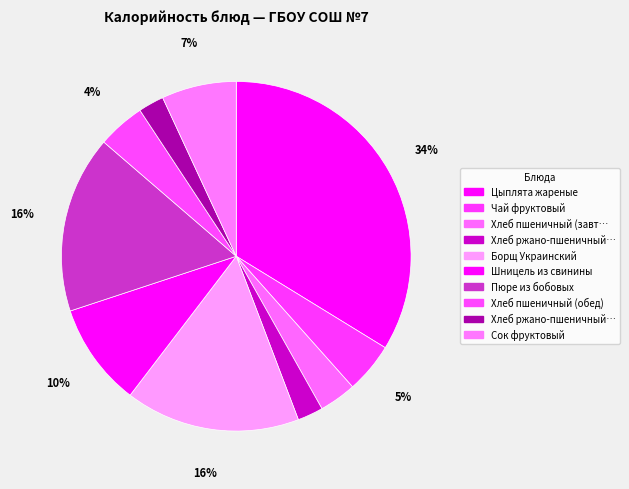

How many segments does this pie chart have?

10